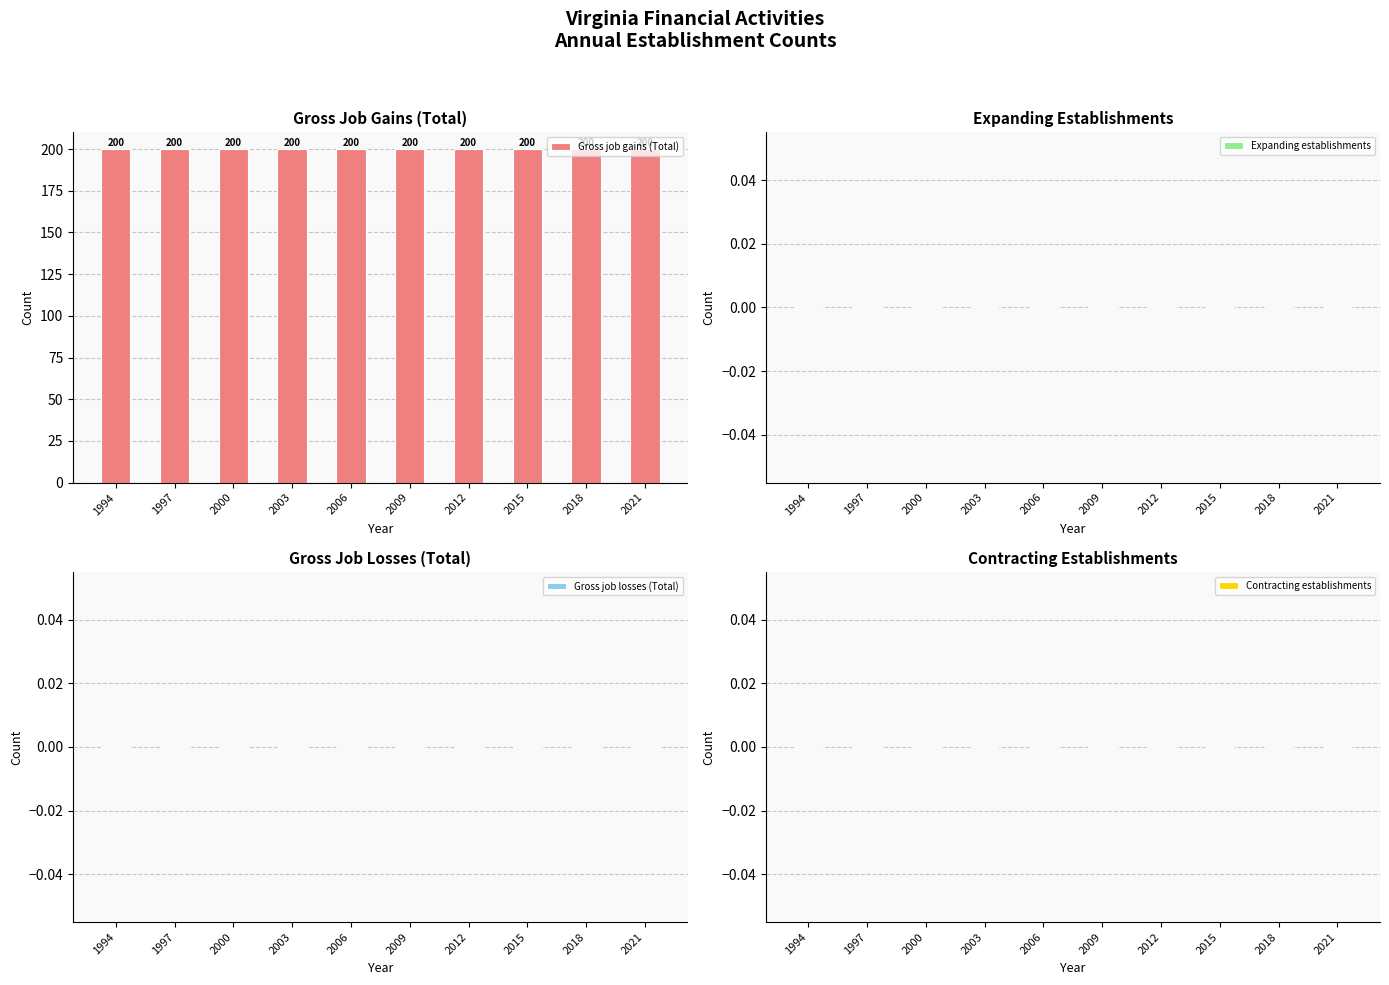

Reading left to right, extract all data points from this chart.

Gross job gains (Total): 200	200	200	200	200	200	200	200	200	200
Expanding establishments: 0	0	0	0	0	0	0	0	0	0
Gross job losses (Total): 0	0	0	0	0	0	0	0	0	0
Contracting establishments: 0	0	0	0	0	0	0	0	0	0